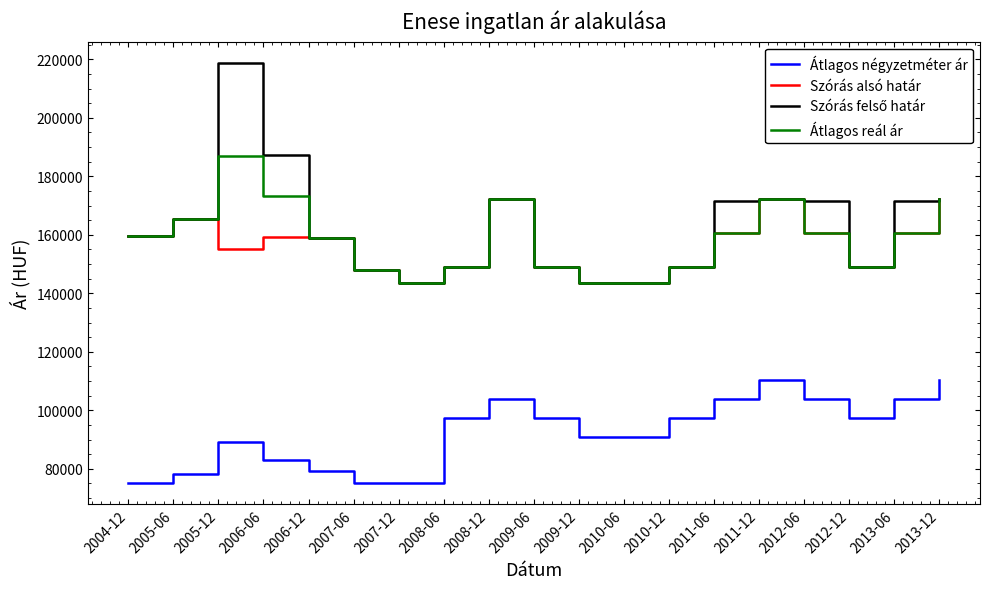

The Szórás alsó határ series shows 159450 at 2004-12. True or false?

True